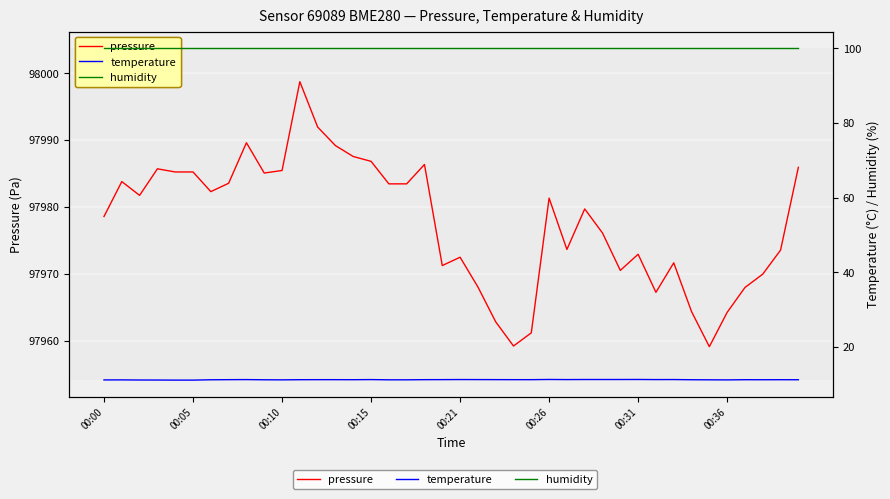

At which label does humidity reach its minimum?

00:00